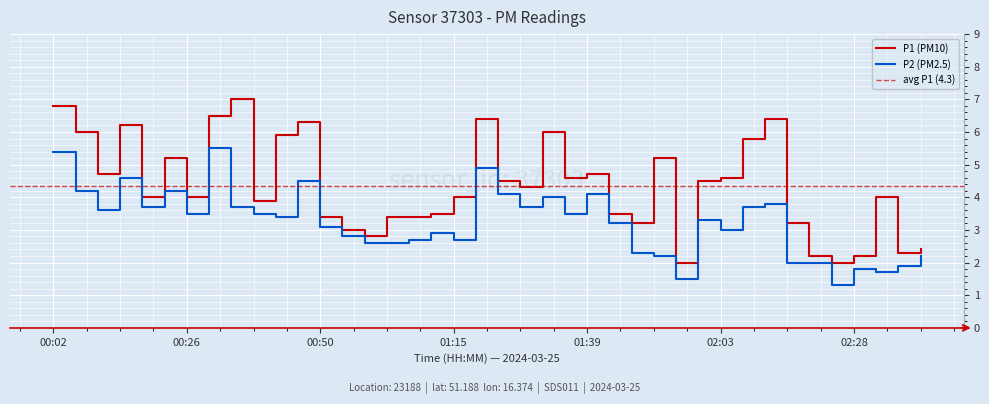

List the series in order of their peak value, lowest first.

P2, P1